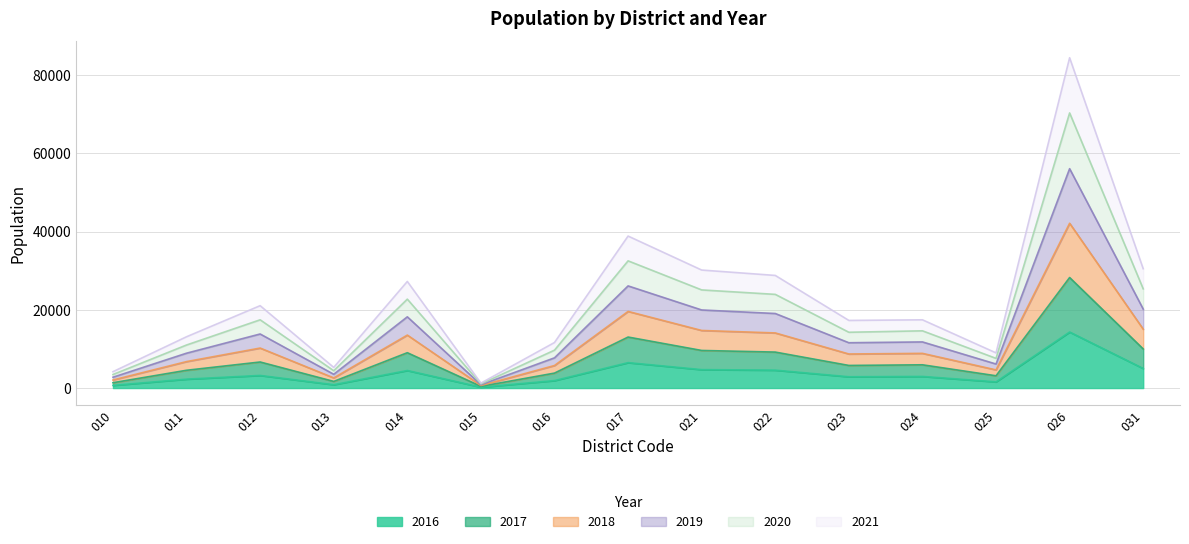

How many distinct data groups are displayed?

6